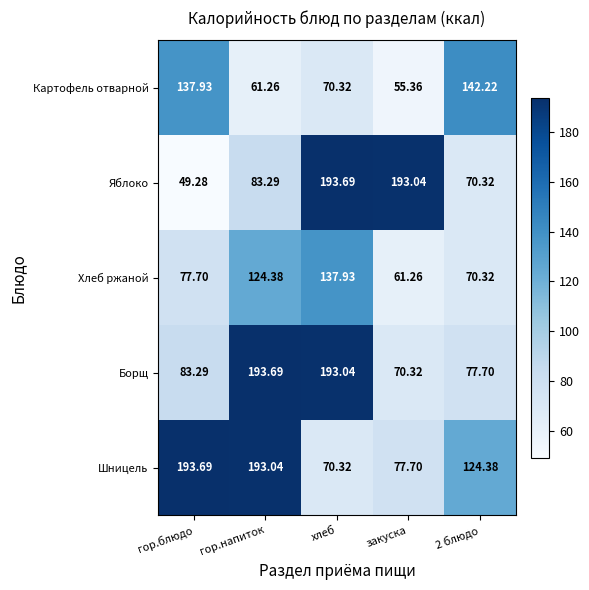

How many distinct data groups are displayed?

5